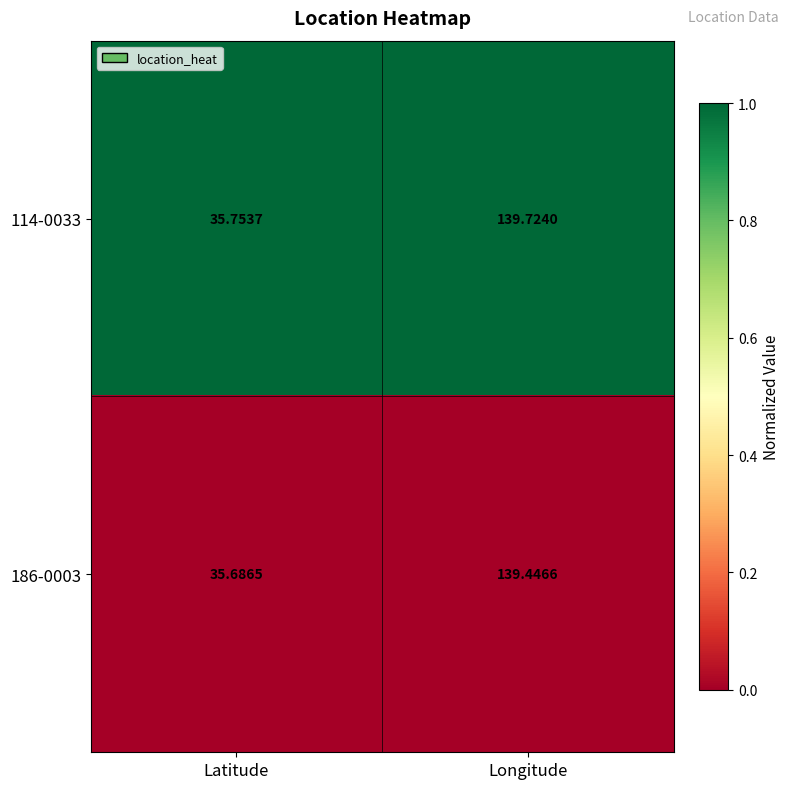

Rank the series by their average value, from highest to lowest.

114-0033, 186-0003